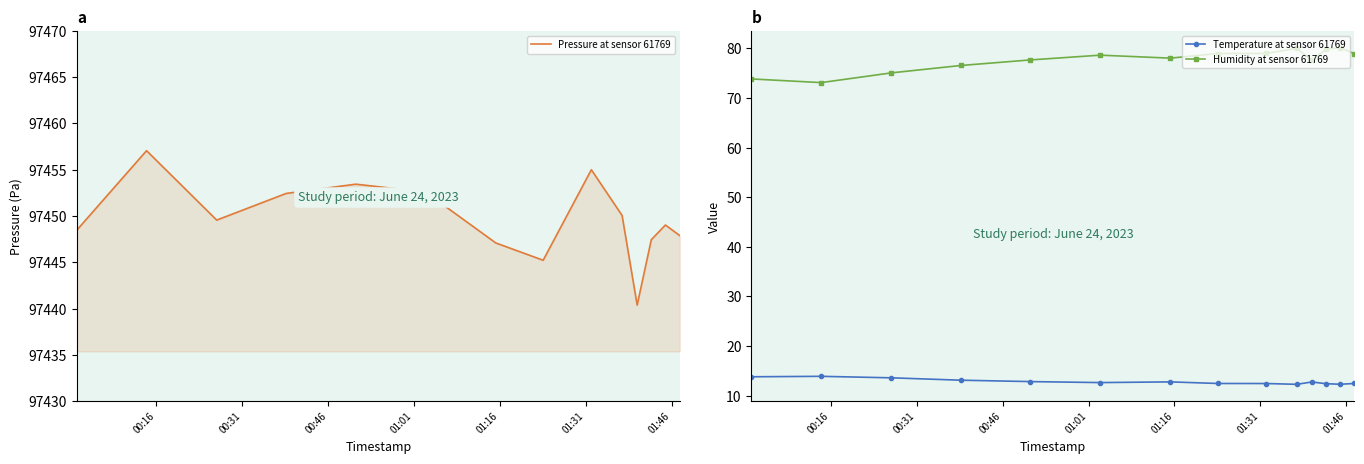

What is the value of the Humidity at sensor 61769 point at the 12th from the left?

79.8